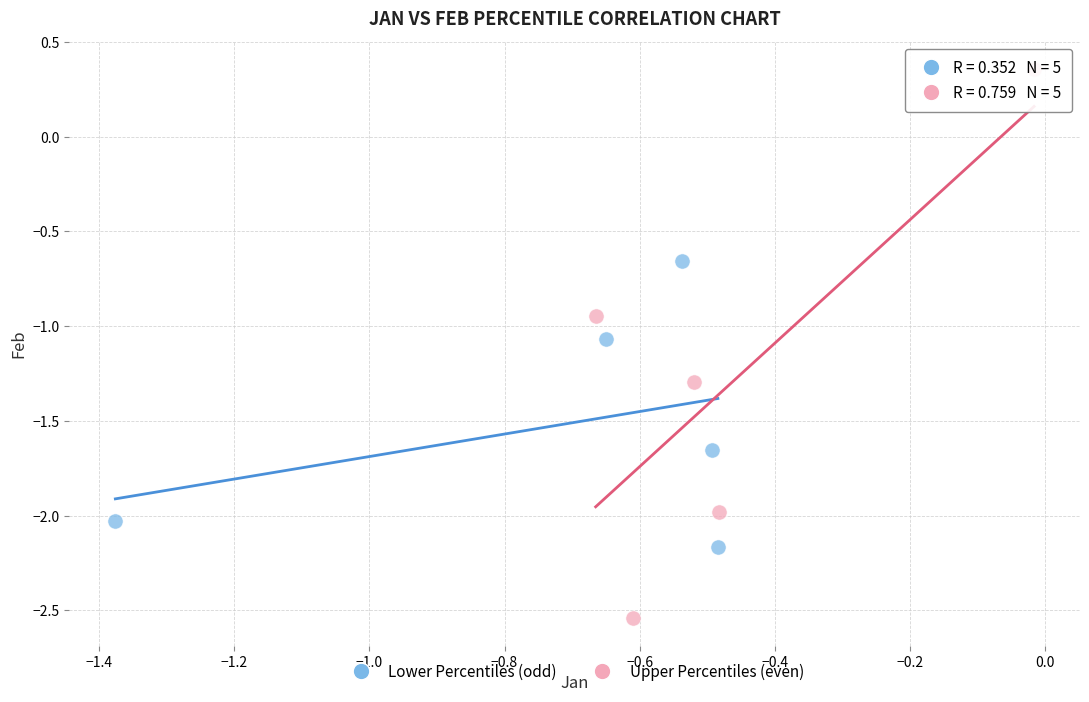

Which series reaches the maximum Y coordinate?

Upper Percentiles (even)